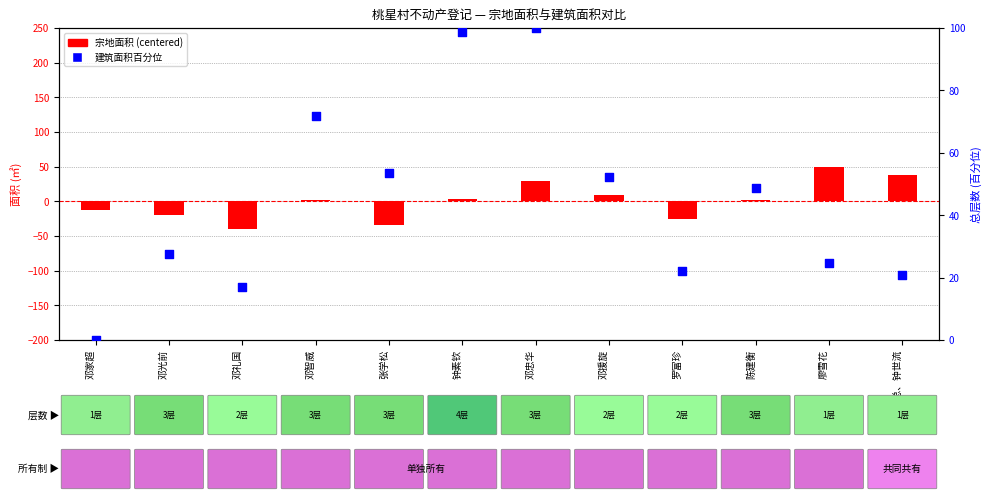

Which series reaches the minimum Y coordinate?

宗地面积 (centered)